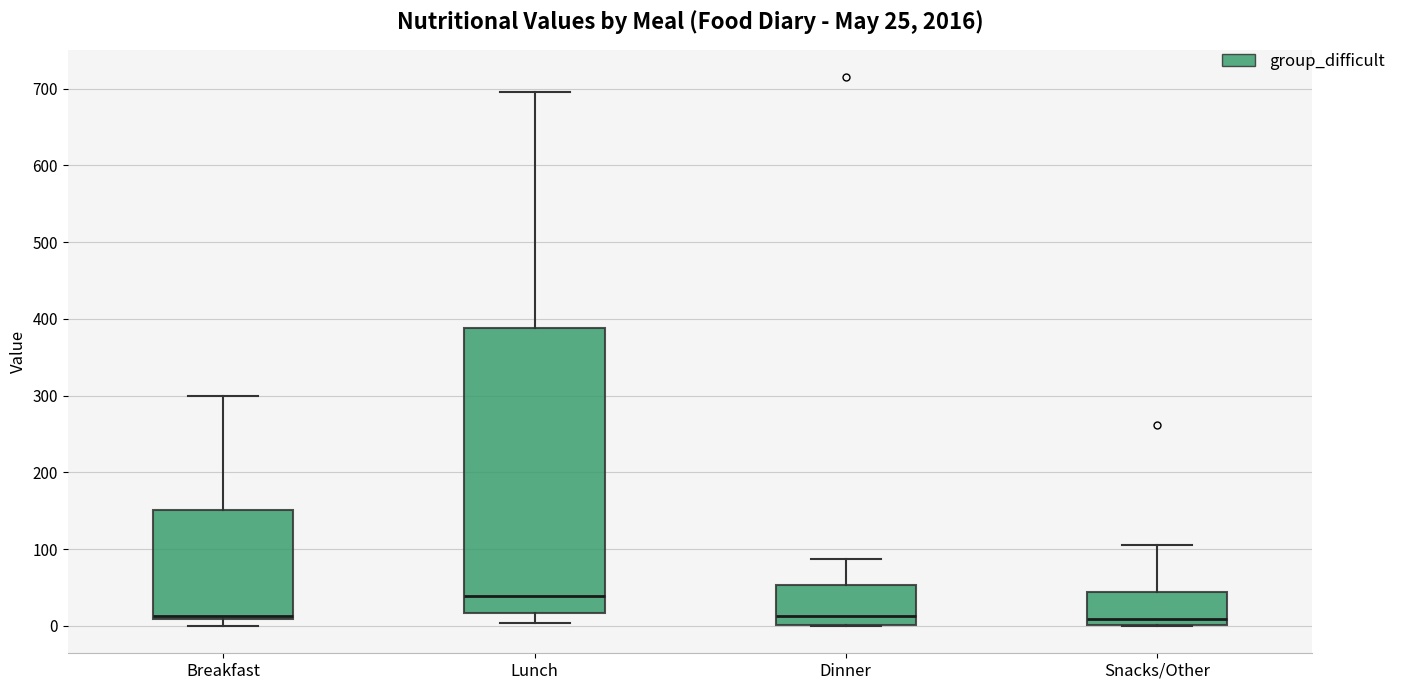

Comparing the boxes themselves (not the whiskers), which one is the tallest?

Lunch